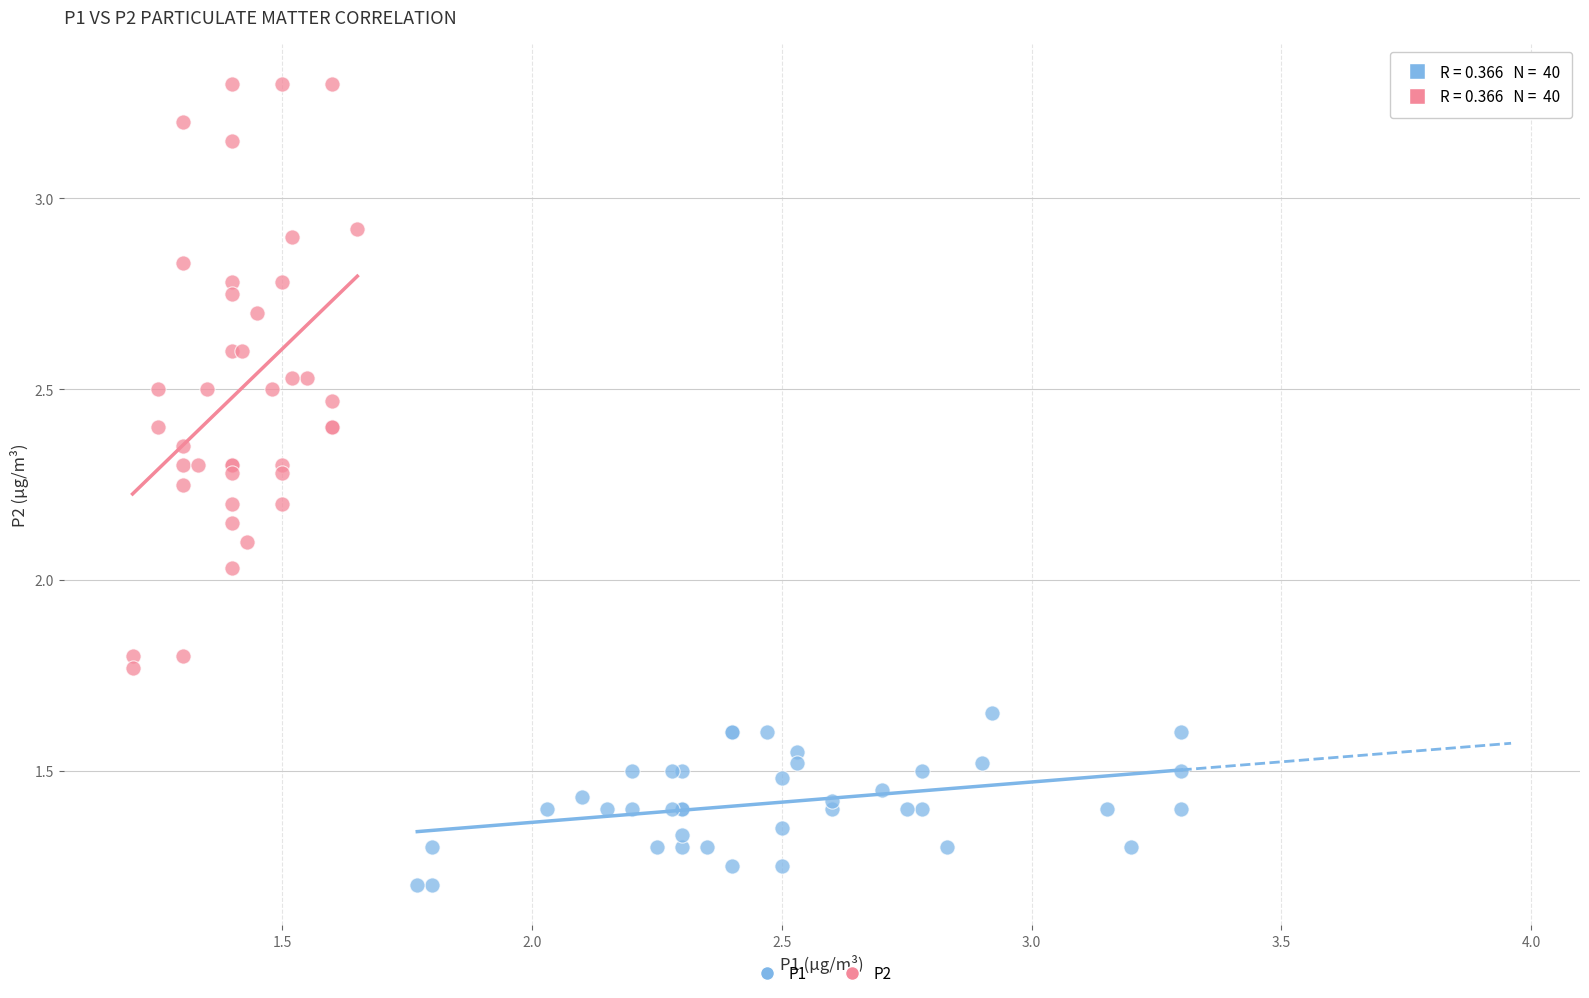

Which series reaches the maximum Y coordinate?

P2